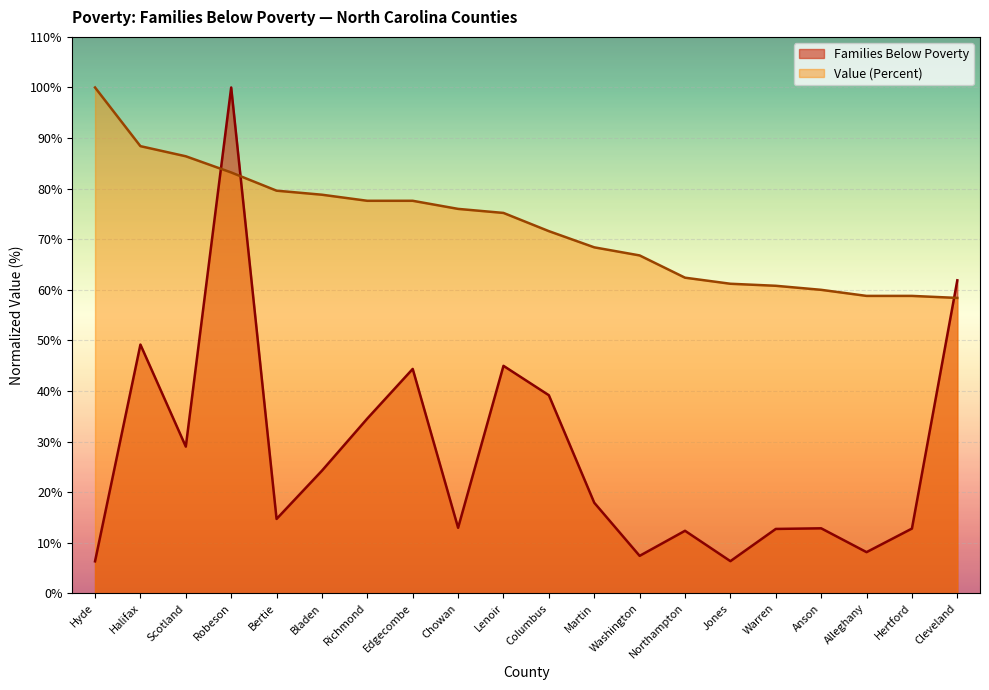

Where does the Value (Percent) series first go above 75?

Hyde